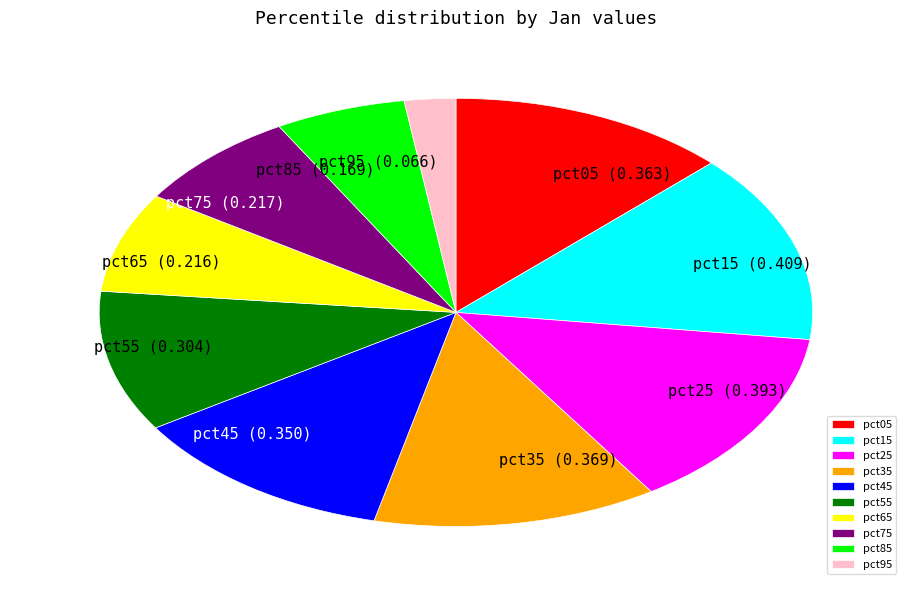

Is there any slice that represents more than half of the pie?

No